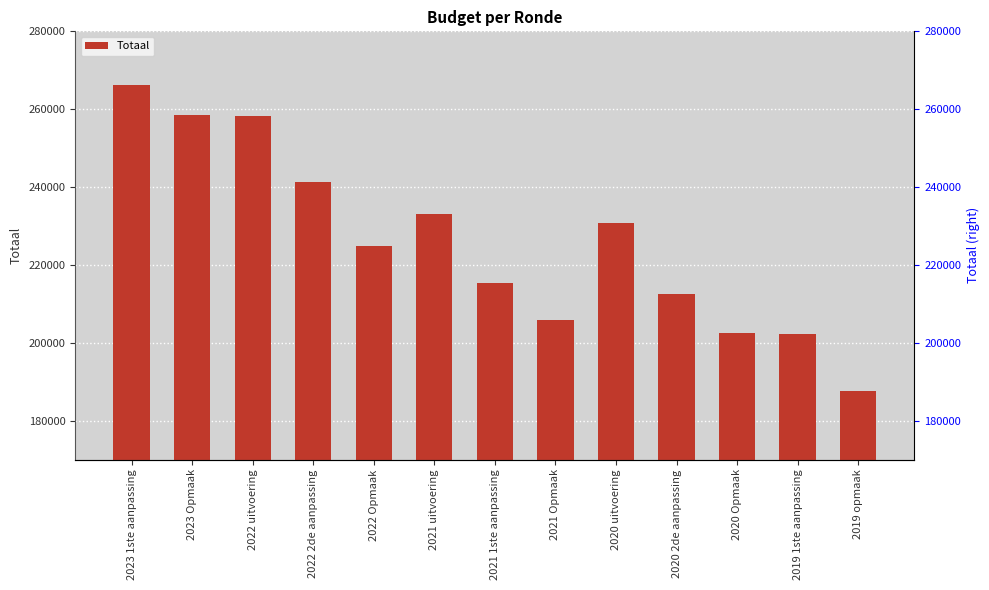

What is the label of the 8th bar from the left?

2021 Opmaak